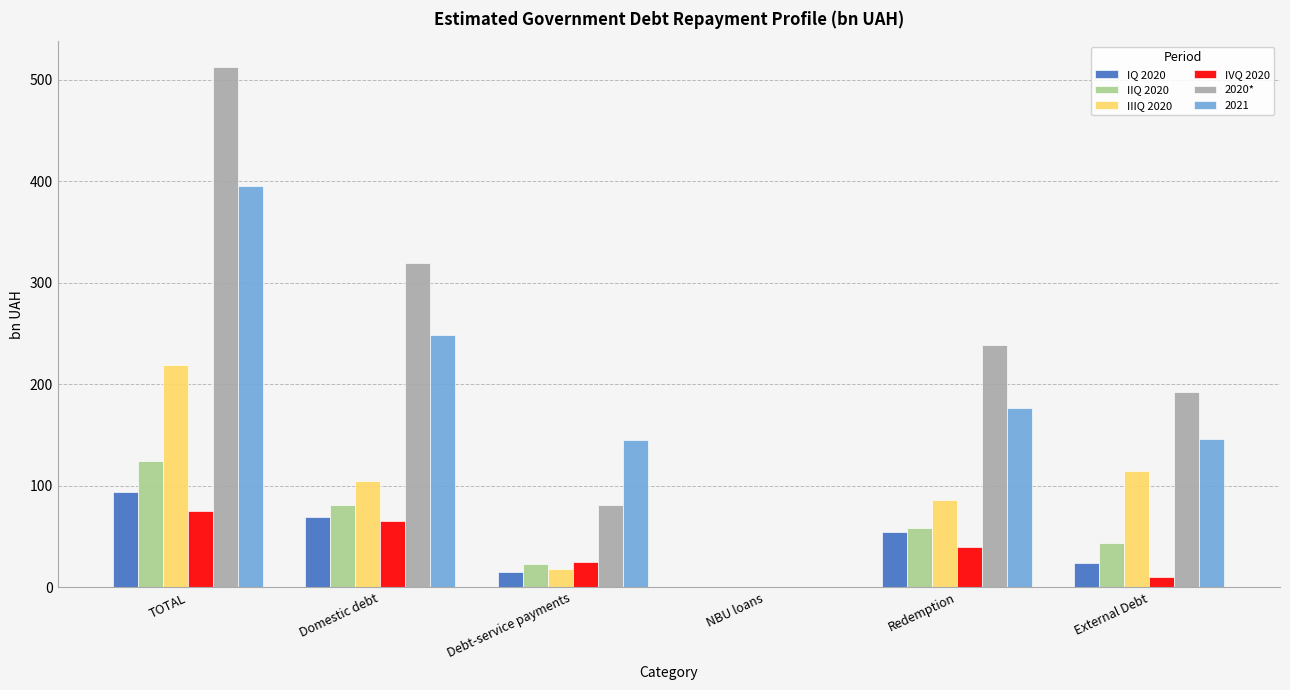

Is the value of IIQ 2020 at Redemption greater than the value of IQ 2020 at NBU loans?

Yes